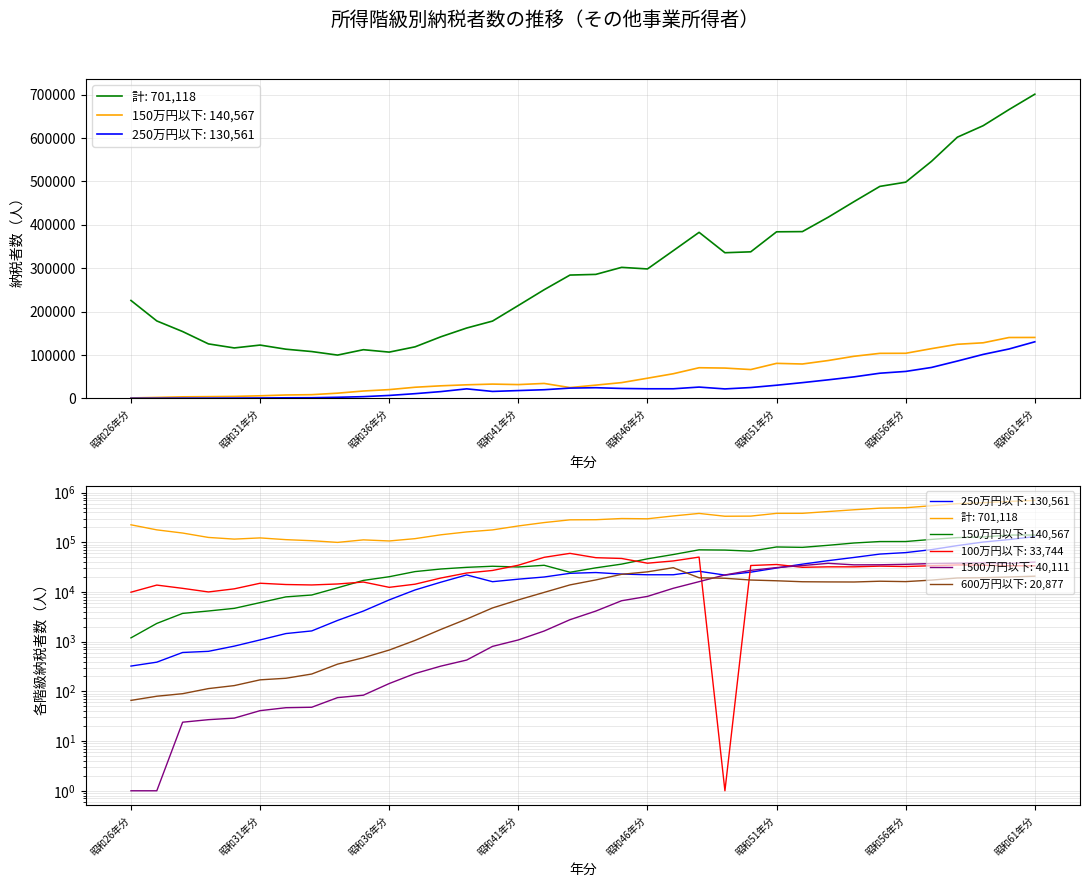

True or false: 計 and 1500万円以下 cross at least once.

False